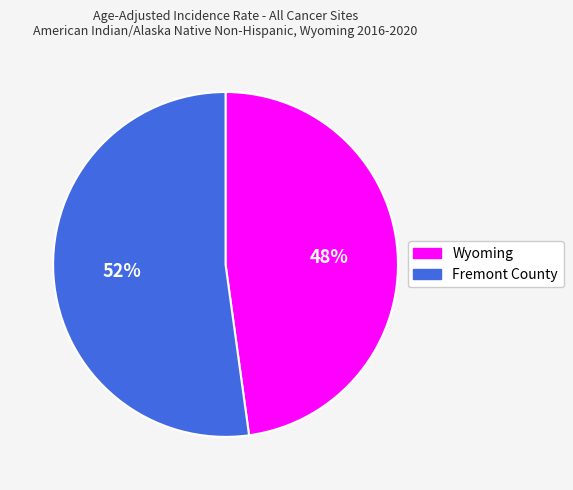

To the nearest percent, what is the average slice percentage?

50%